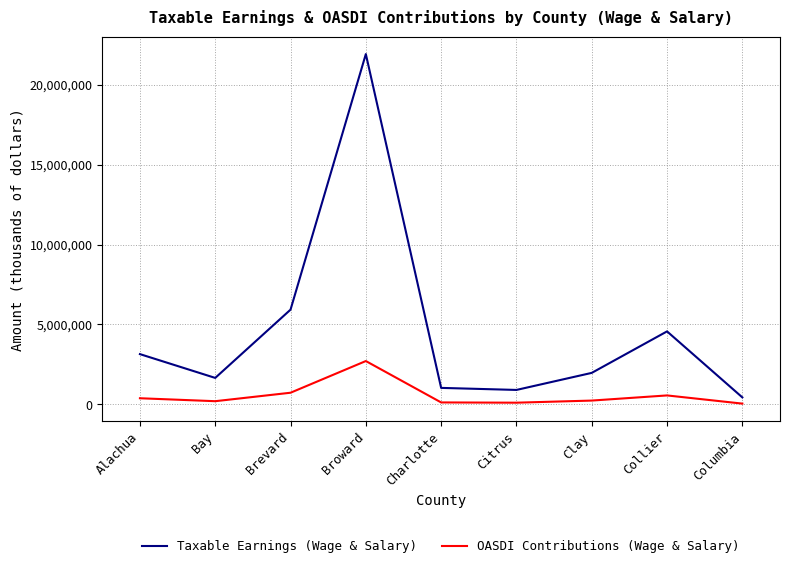

At which category is the sum across all series the highest?

Broward